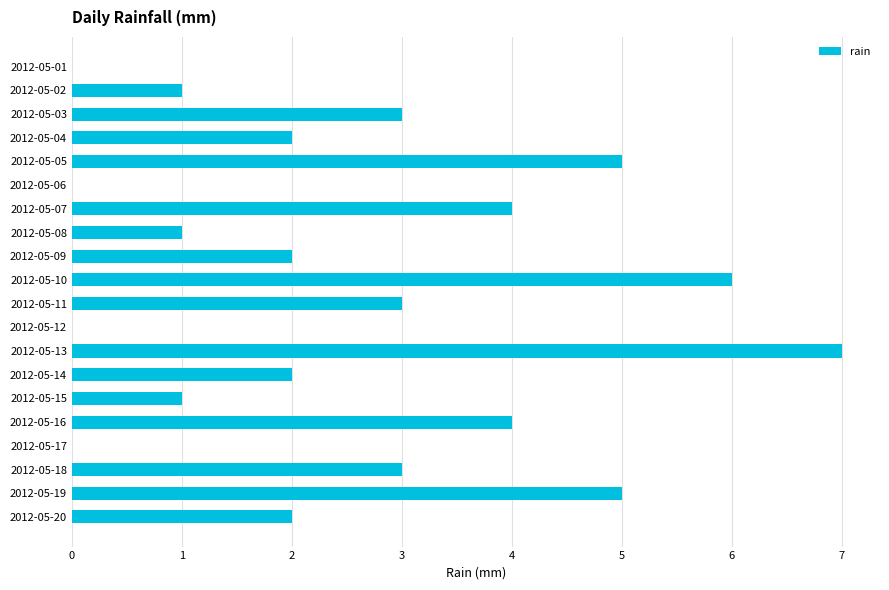

How many series are shown in this chart?

1